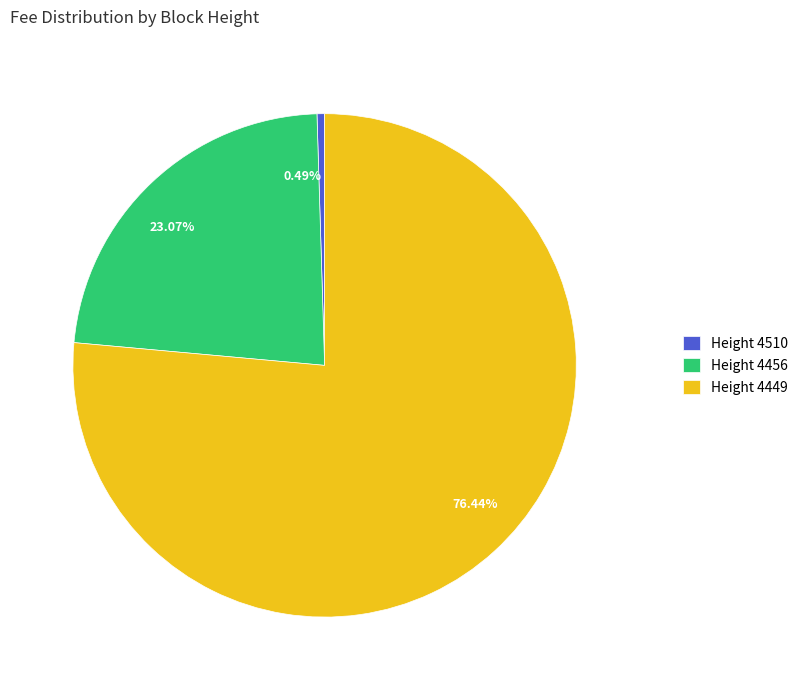

Is there any slice that represents more than half of the pie?

Yes